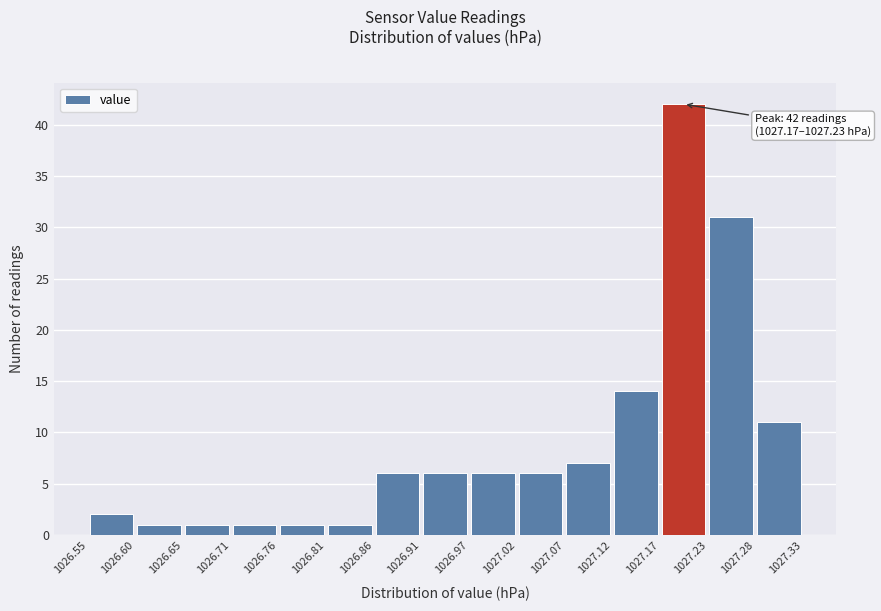

Over which range of the x-axis is the bar tallest?

1027.17 to 1027.23